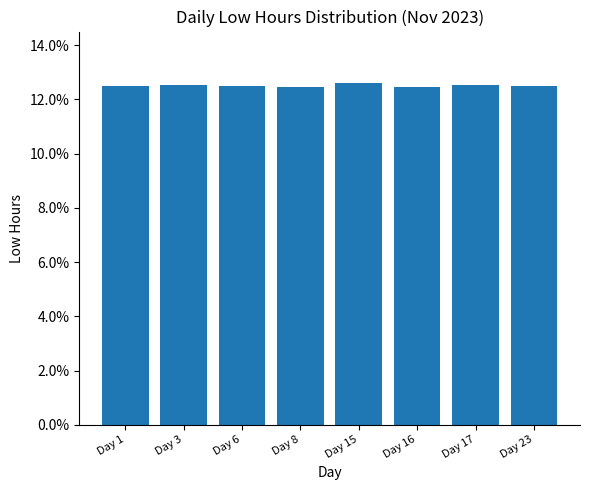

Are the bars horizontal?

No